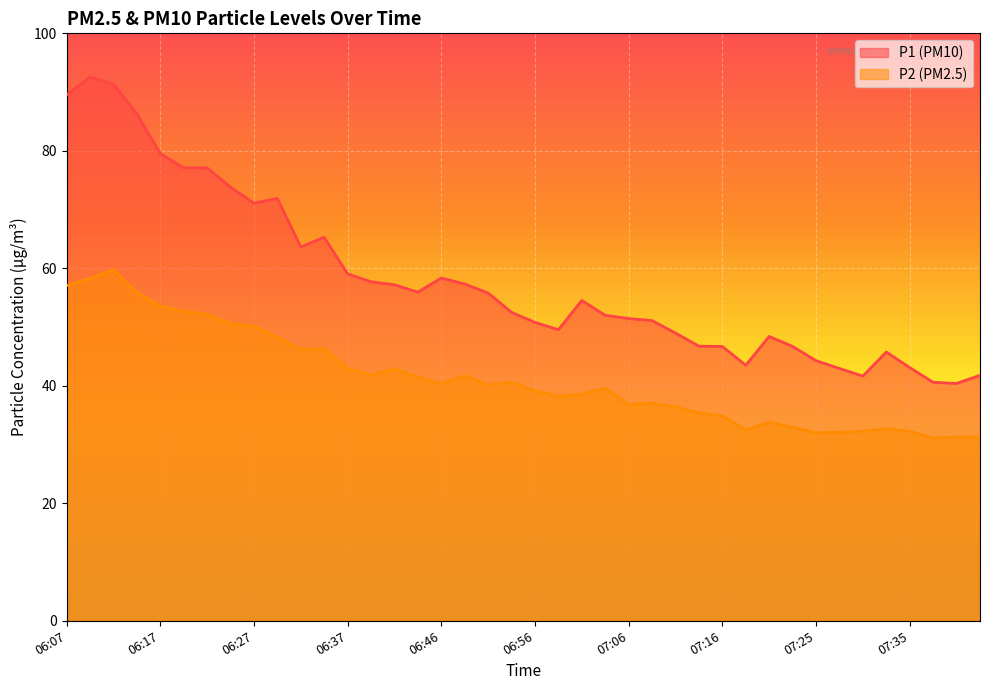

Reading right to left, list all the values displayed in this chart.

P1: 41.8	40.4	40.6	43.1	45.8	41.6	43.0	44.3	46.7	48.4	43.5	46.7	46.8	49.0	51.1	51.5	52.0	54.5	49.5	50.8	52.5	55.8	57.3	58.4	56.0	57.2	57.7	59.0	65.3	63.6	71.9	71.1	73.8	77.1	77.1	79.5	86.3	91.4	92.5	89.5
P2: 31.2	31.2	31.1	32.2	32.7	32.2	32.1	32.0	32.9	33.8	32.5	34.9	35.4	36.4	37.0	36.8	39.6	38.5	38.2	39.2	40.6	40.2	41.7	40.4	41.5	42.9	41.8	43.0	46.4	46.1	48.2	50.1	50.6	52.2	52.7	53.6	55.9	59.8	58.3	57.0